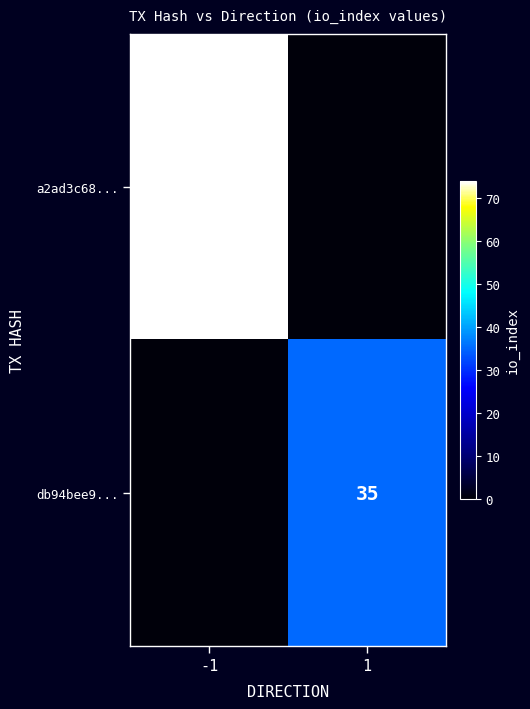

The value of db94bee9... at 1 is 35. True or false?

True